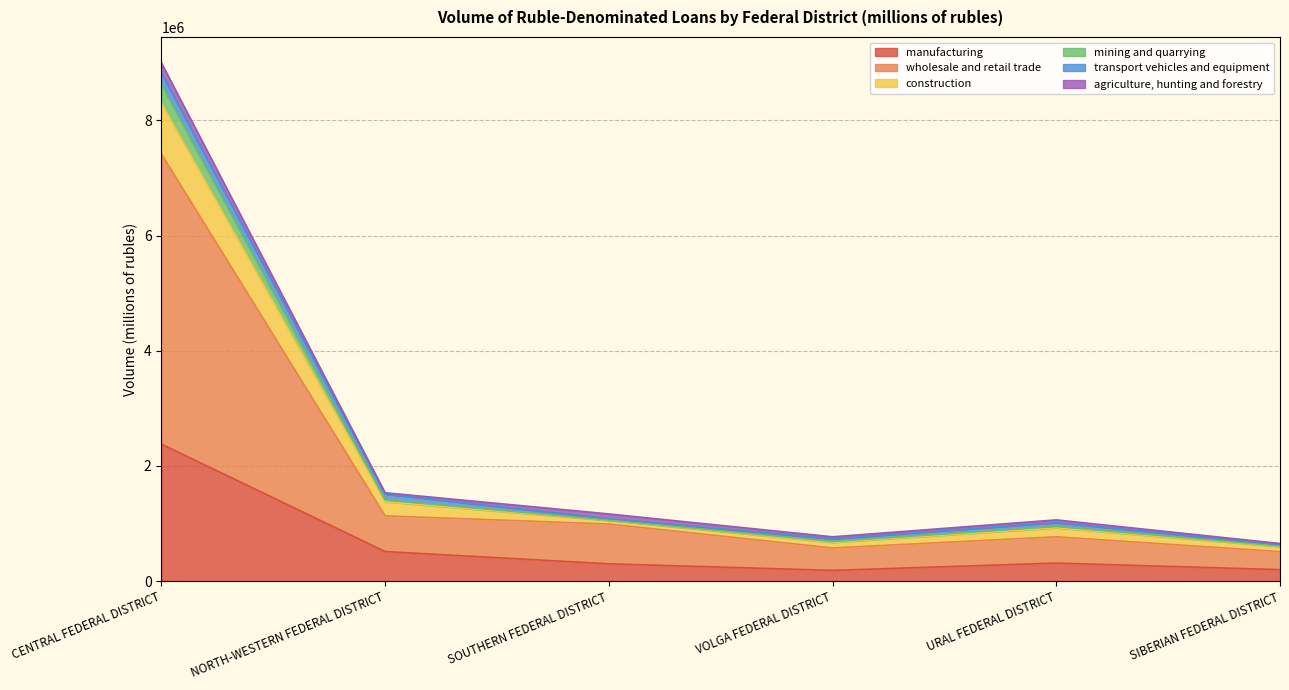

At which label does wholesale and retail trade reach its peak?

CENTRAL FEDERAL DISTRICT